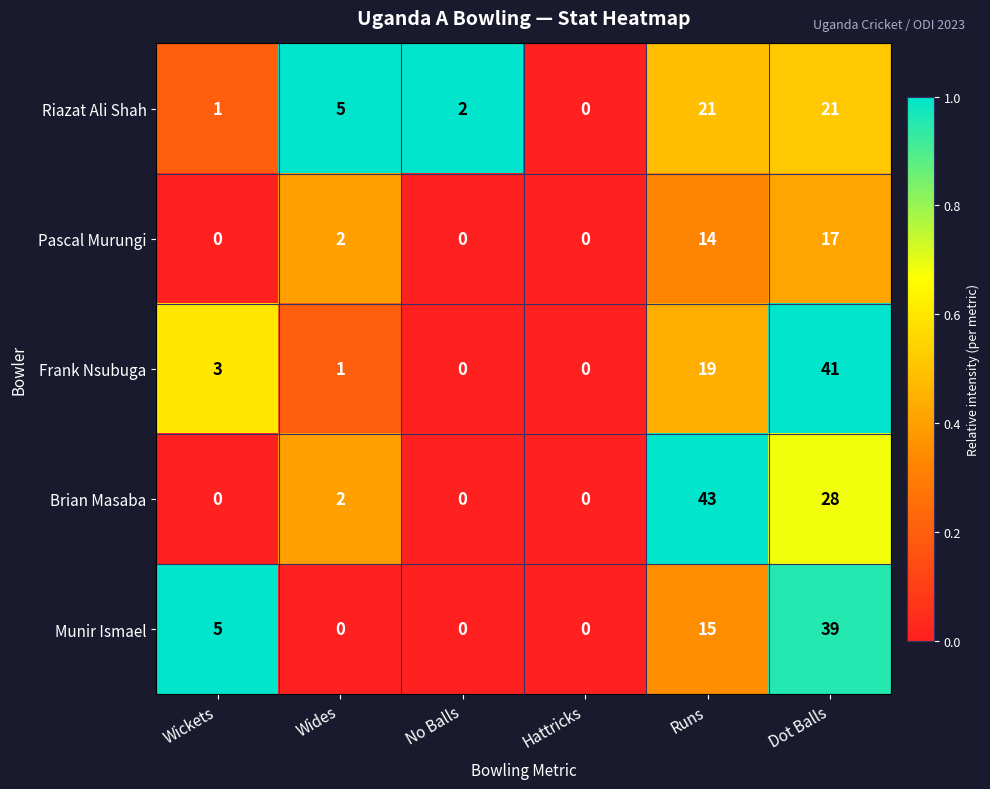

How many series are shown in this chart?

5